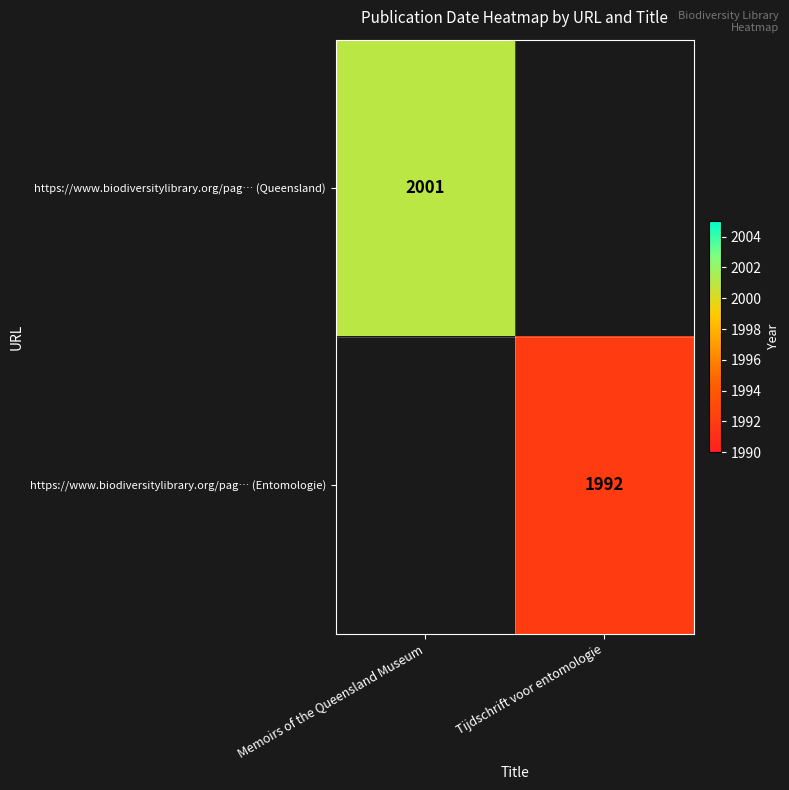

The https://www.biodiversitylibrary.org/pag… (Entomologie) series shows 1175 at Tijdschrift voor entomologie. True or false?

False